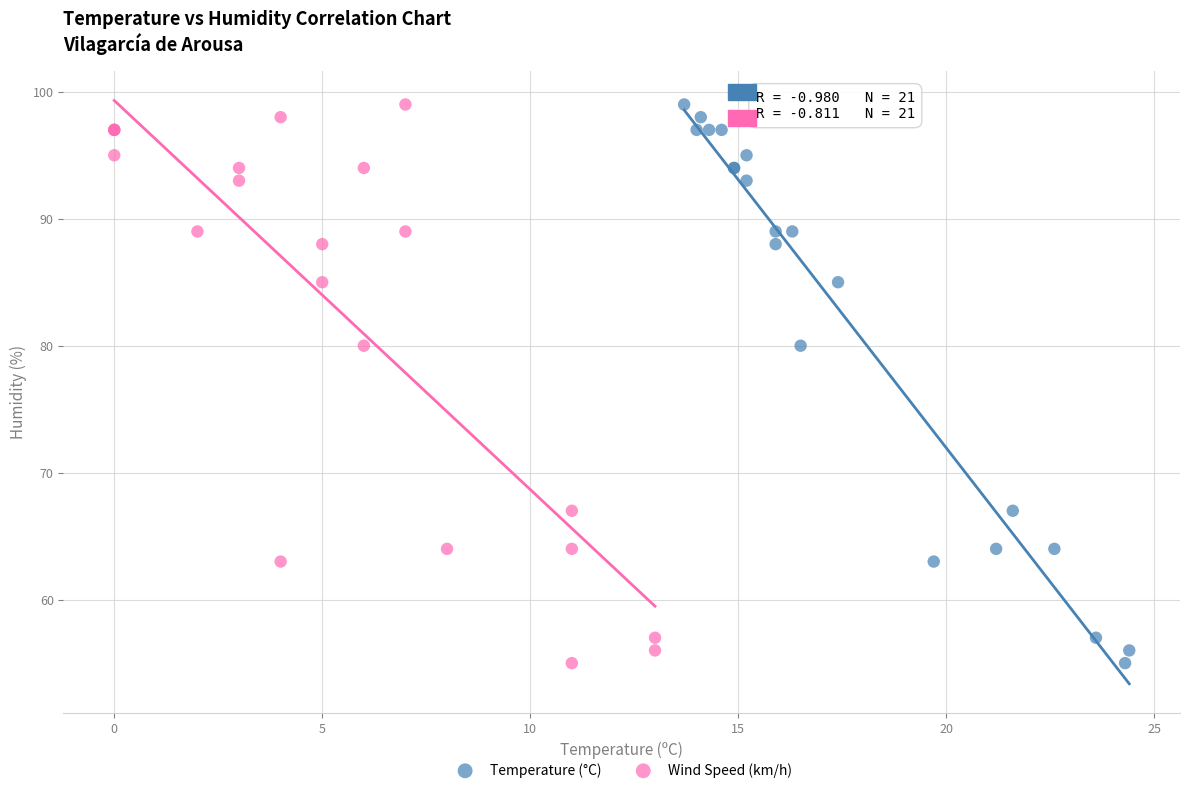

What are all the series names shown in the legend?

Temperature (°C), Wind Speed (km/h)